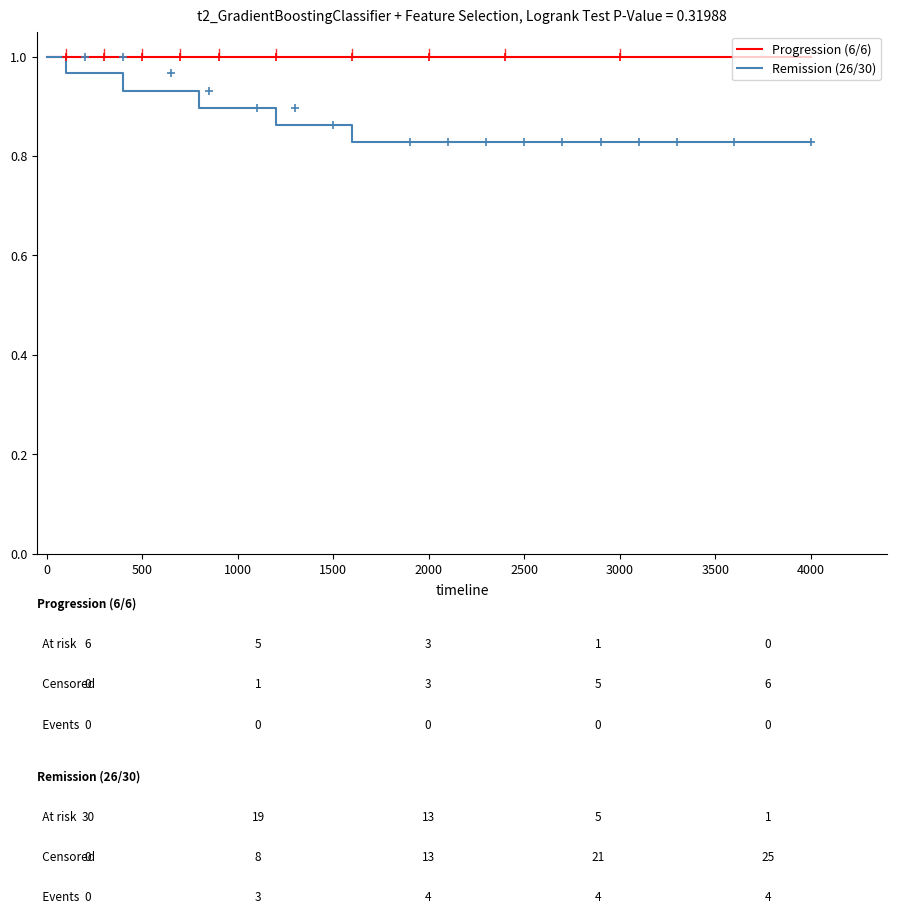

Which series has the largest total across all categories?

Progression (6/6)